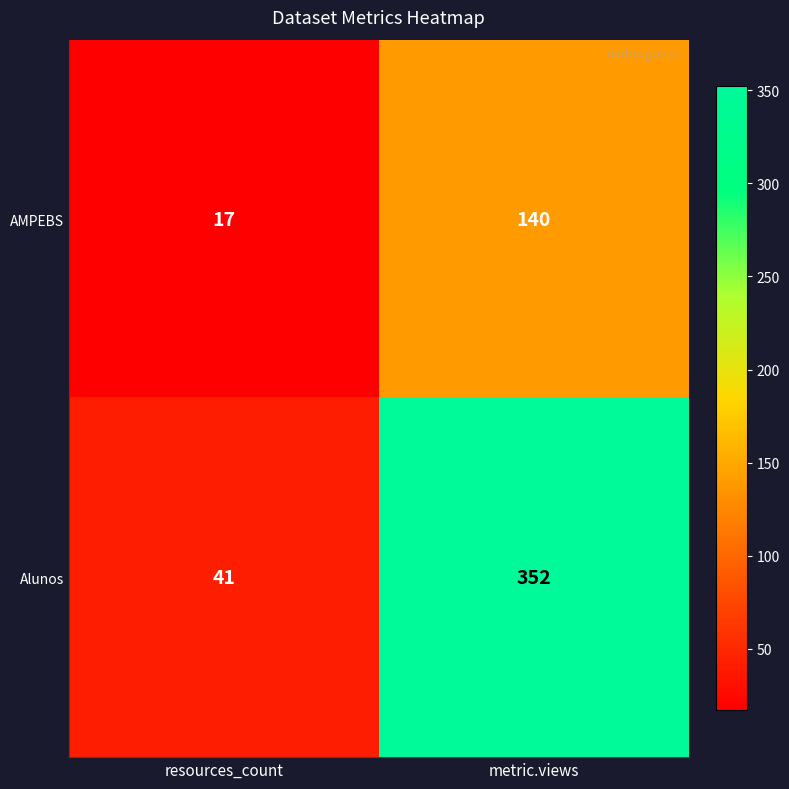

Which series changed the most between resources_count and metric.views?

Alunos